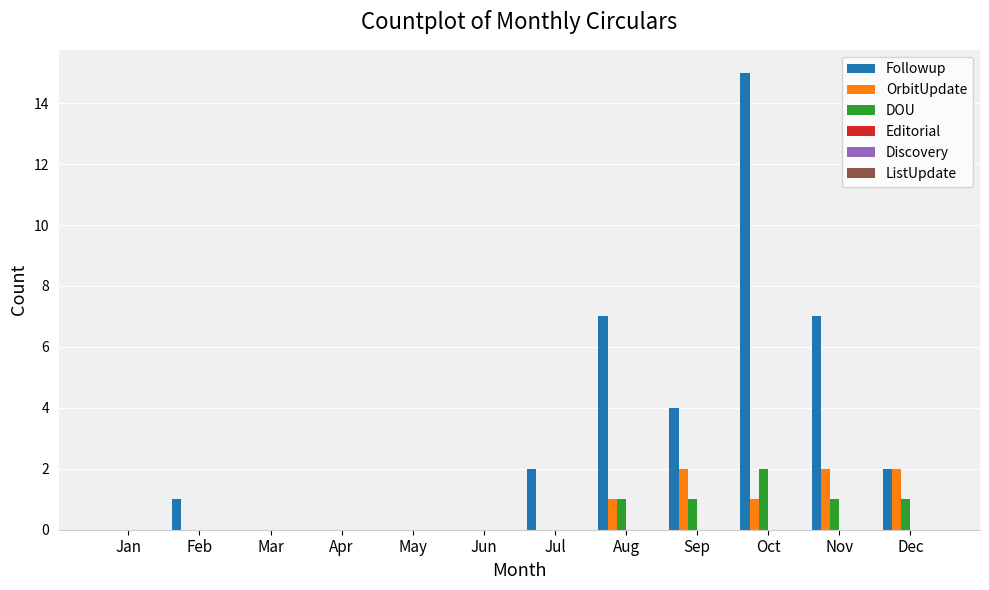

How many groups of bars are there?

12